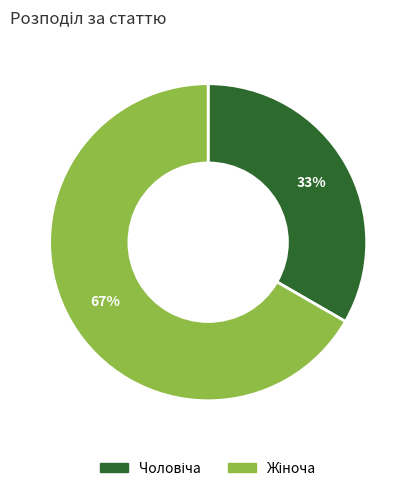

To the nearest percent, what is the average slice percentage?

50%